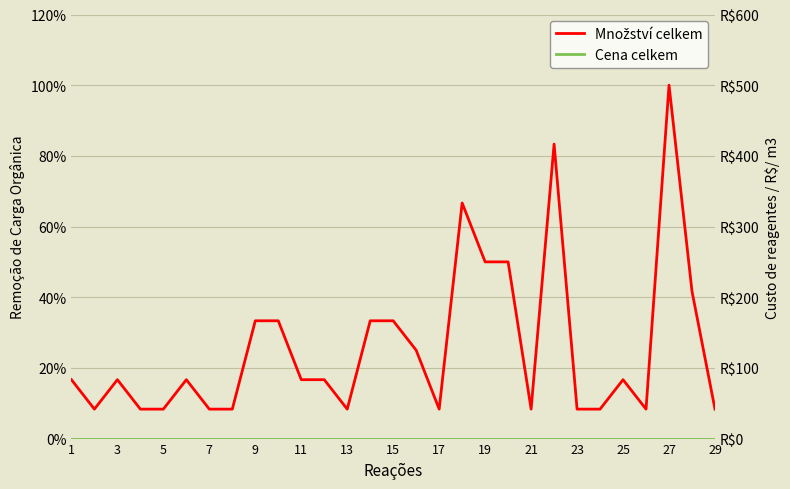

At how many categories does at least one series exceed 0?

29